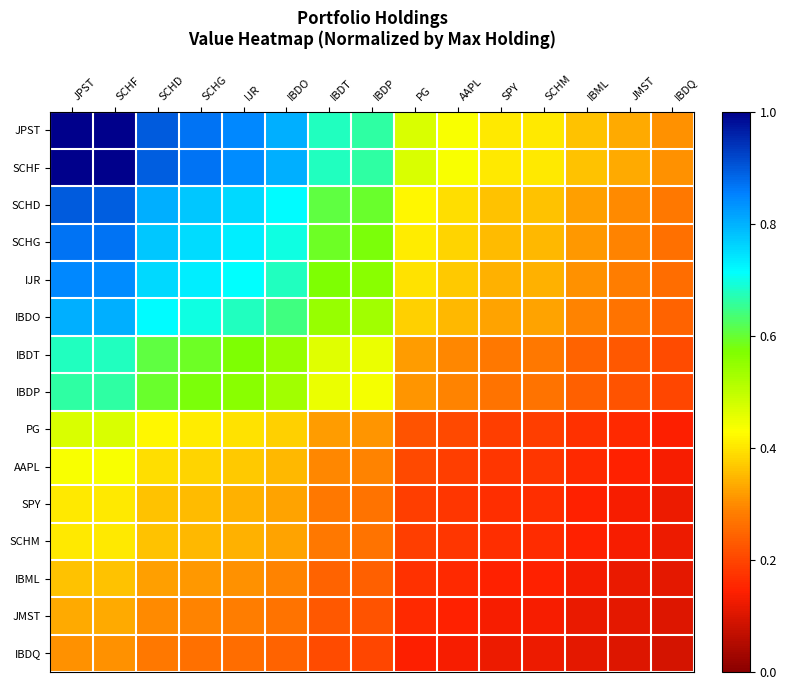

Reading right to left, what are all the values shown in this chart?

JPST: IBDQ=0.3	JMST=0.3	IBML=0.4	SCHM=0.4	SPY=0.4	AAPL=0.4	PG=0.5	IBDP=0.7	IBDT=0.7	IBDO=0.8	IJR=0.8	SCHG=0.9	SCHD=0.9	SCHF=1.0	JPST=1.0
SCHF: IBDQ=0.3	JMST=0.3	IBML=0.4	SCHM=0.4	SPY=0.4	AAPL=0.4	PG=0.5	IBDP=0.7	IBDT=0.7	IBDO=0.8	IJR=0.8	SCHG=0.9	SCHD=0.9	SCHF=1.0	JPST=1.0
SCHD: IBDQ=0.3	JMST=0.3	IBML=0.3	SCHM=0.4	SPY=0.4	AAPL=0.4	PG=0.4	IBDP=0.6	IBDT=0.6	IBDO=0.7	IJR=0.8	SCHG=0.8	SCHD=0.8	SCHF=0.9	JPST=0.9
SCHG: IBDQ=0.3	JMST=0.3	IBML=0.3	SCHM=0.4	SPY=0.4	AAPL=0.4	PG=0.4	IBDP=0.6	IBDT=0.6	IBDO=0.7	IJR=0.7	SCHG=0.8	SCHD=0.8	SCHF=0.9	JPST=0.9
IJR: IBDQ=0.3	JMST=0.3	IBML=0.3	SCHM=0.3	SPY=0.3	AAPL=0.4	PG=0.4	IBDP=0.6	IBDT=0.6	IBDO=0.7	IJR=0.7	SCHG=0.7	SCHD=0.8	SCHF=0.8	JPST=0.8
IBDO: IBDQ=0.2	JMST=0.3	IBML=0.3	SCHM=0.3	SPY=0.3	AAPL=0.4	PG=0.4	IBDP=0.5	IBDT=0.5	IBDO=0.6	IJR=0.7	SCHG=0.7	SCHD=0.7	SCHF=0.8	JPST=0.8
IBDT: IBDQ=0.2	JMST=0.2	IBML=0.2	SCHM=0.3	SPY=0.3	AAPL=0.3	PG=0.3	IBDP=0.5	IBDT=0.5	IBDO=0.5	IJR=0.6	SCHG=0.6	SCHD=0.6	SCHF=0.7	JPST=0.7
IBDP: IBDQ=0.2	JMST=0.2	IBML=0.2	SCHM=0.3	SPY=0.3	AAPL=0.3	PG=0.3	IBDP=0.4	IBDT=0.5	IBDO=0.5	IJR=0.6	SCHG=0.6	SCHD=0.6	SCHF=0.7	JPST=0.7
PG: IBDQ=0.1	JMST=0.2	IBML=0.2	SCHM=0.2	SPY=0.2	AAPL=0.2	PG=0.2	IBDP=0.3	IBDT=0.3	IBDO=0.4	IJR=0.4	SCHG=0.4	SCHD=0.4	SCHF=0.5	JPST=0.5
AAPL: IBDQ=0.1	JMST=0.1	IBML=0.2	SCHM=0.2	SPY=0.2	AAPL=0.2	PG=0.2	IBDP=0.3	IBDT=0.3	IBDO=0.4	IJR=0.4	SCHG=0.4	SCHD=0.4	SCHF=0.4	JPST=0.4
SPY: IBDQ=0.1	JMST=0.1	IBML=0.1	SCHM=0.2	SPY=0.2	AAPL=0.2	PG=0.2	IBDP=0.3	IBDT=0.3	IBDO=0.3	IJR=0.3	SCHG=0.4	SCHD=0.4	SCHF=0.4	JPST=0.4
SCHM: IBDQ=0.1	JMST=0.1	IBML=0.1	SCHM=0.2	SPY=0.2	AAPL=0.2	PG=0.2	IBDP=0.3	IBDT=0.3	IBDO=0.3	IJR=0.3	SCHG=0.4	SCHD=0.4	SCHF=0.4	JPST=0.4
IBML: IBDQ=0.1	JMST=0.1	IBML=0.1	SCHM=0.1	SPY=0.1	AAPL=0.2	PG=0.2	IBDP=0.2	IBDT=0.2	IBDO=0.3	IJR=0.3	SCHG=0.3	SCHD=0.3	SCHF=0.4	JPST=0.4
JMST: IBDQ=0.1	JMST=0.1	IBML=0.1	SCHM=0.1	SPY=0.1	AAPL=0.1	PG=0.2	IBDP=0.2	IBDT=0.2	IBDO=0.3	IJR=0.3	SCHG=0.3	SCHD=0.3	SCHF=0.3	JPST=0.3
IBDQ: IBDQ=0.1	JMST=0.1	IBML=0.1	SCHM=0.1	SPY=0.1	AAPL=0.1	PG=0.1	IBDP=0.2	IBDT=0.2	IBDO=0.2	IJR=0.3	SCHG=0.3	SCHD=0.3	SCHF=0.3	JPST=0.3